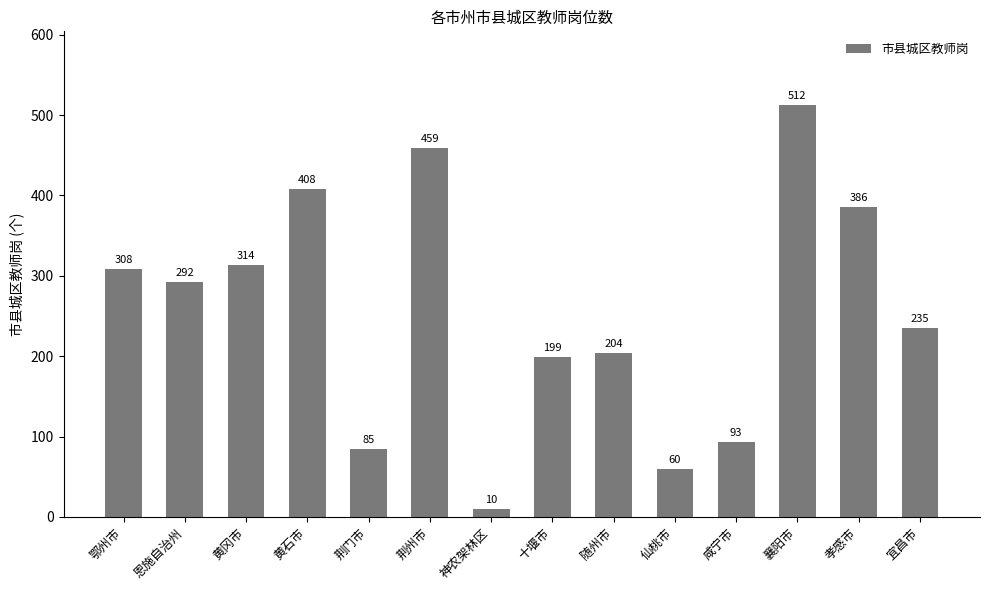

List the labels in order of value, smallest first.

神农架林区, 仙桃市, 荆门市, 咸宁市, 十堰市, 随州市, 宜昌市, 恩施自治州, 鄂州市, 黄冈市, 孝感市, 黄石市, 荆州市, 襄阳市